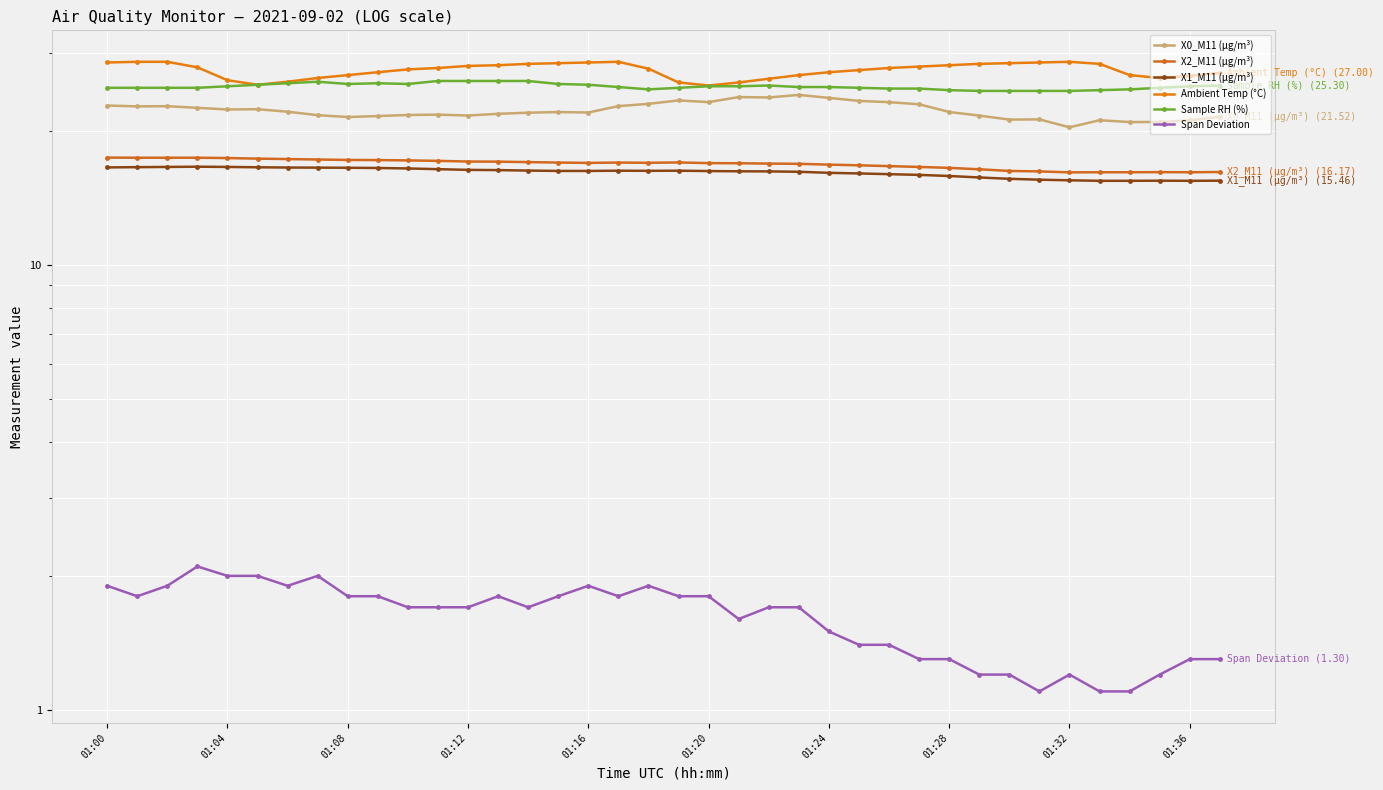

True or false: X0_M11 (μg/m³) and X1_M11 (μg/m³) cross at least once.

False